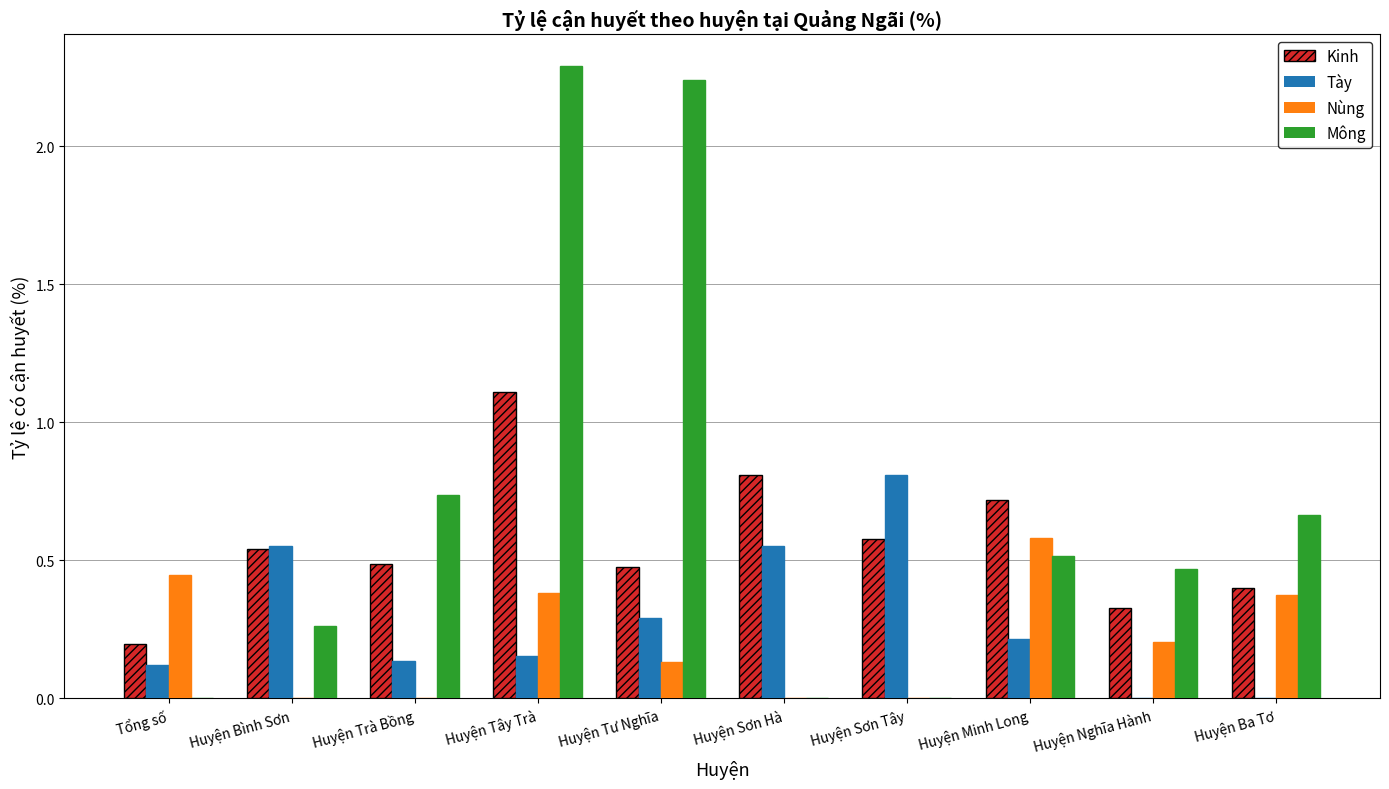

Between Huyện Sơn Tây and Huyện Nghĩa Hành, which series saw the biggest shift?

Tày